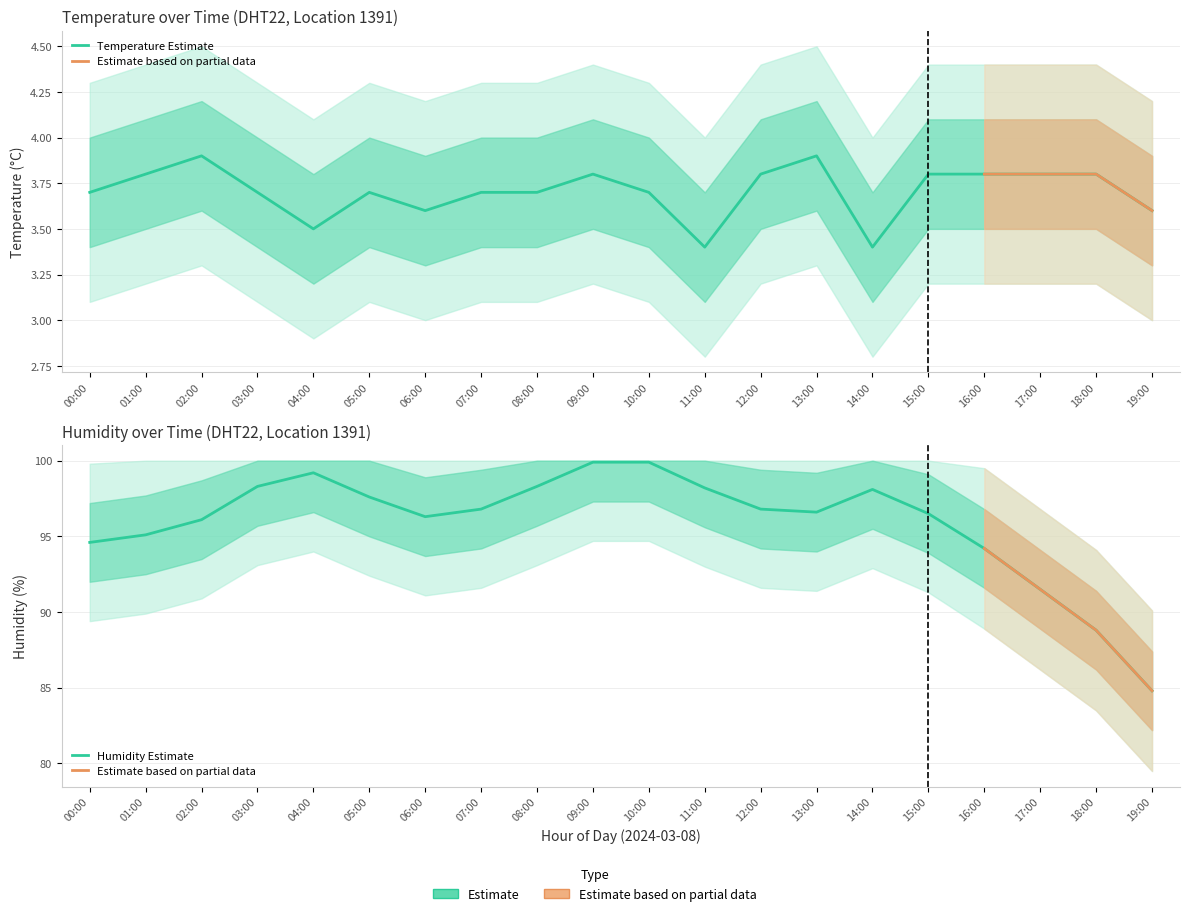

Count the temperature values in the range 3 to 4.

20